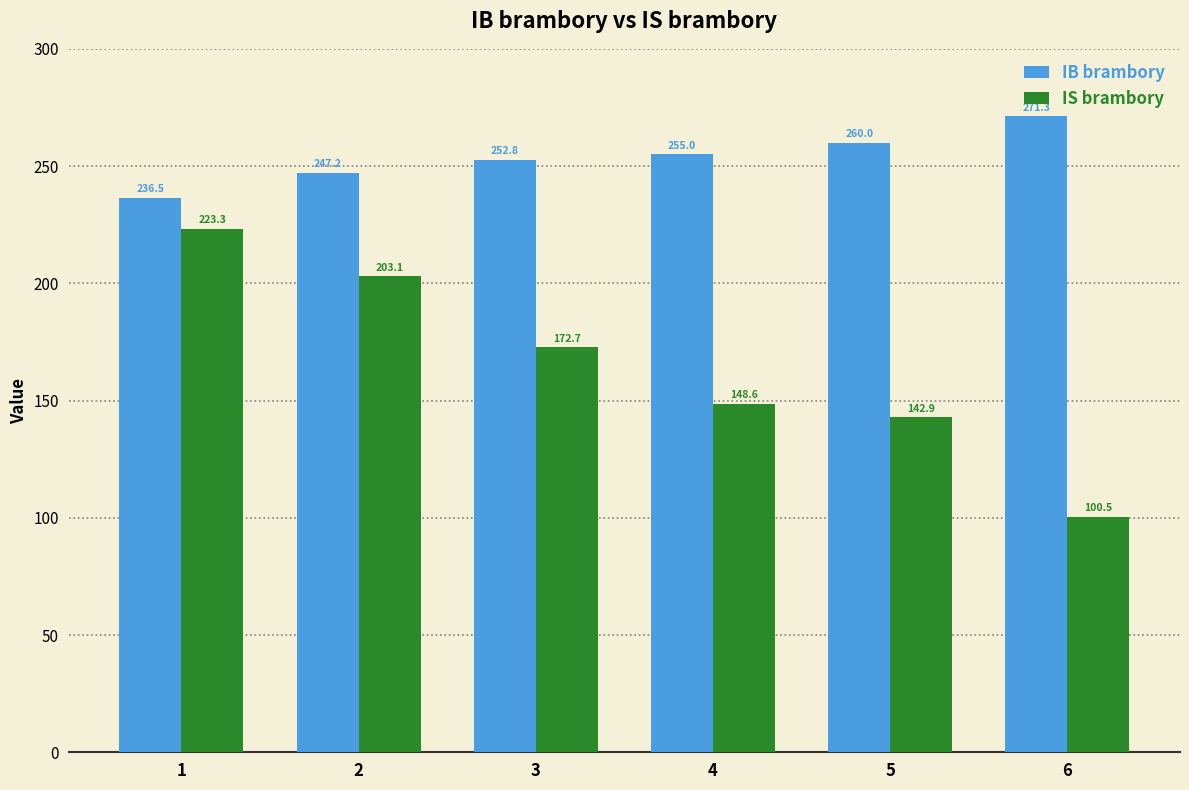

Which category has the highest value across all series?

6